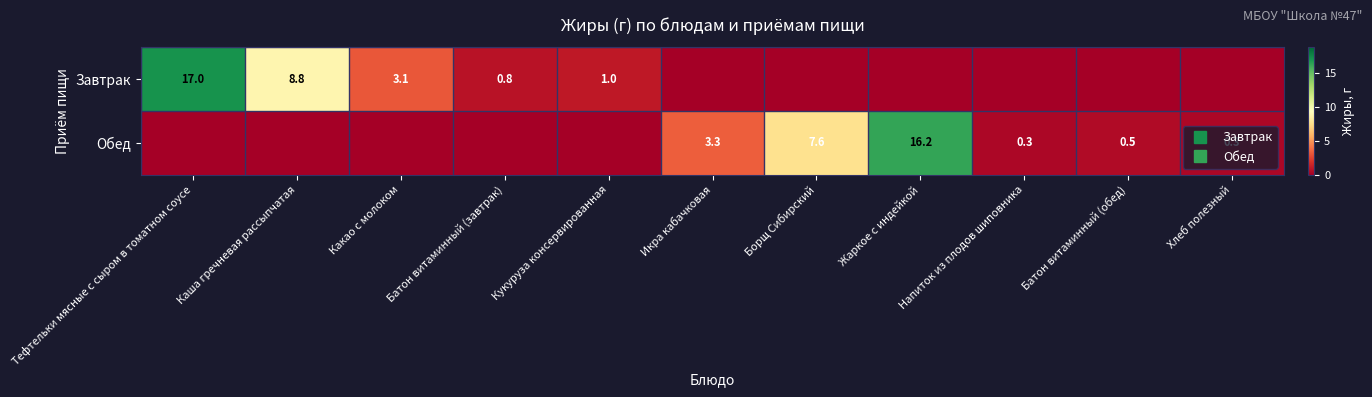

Rank the categories by Завтрак value from lowest to highest.

Икра кабачковая, Борщ Сибирский, Жаркое с индейкой, Напиток из плодов шиповника, Батон витаминный (обед), Хлеб полезный, Батон витаминный (завтрак), Кукуруза консервированная, Какао с молоком, Каша гречневая рассыпчатая, Тефтельки мясные с сыром в томатном соусе